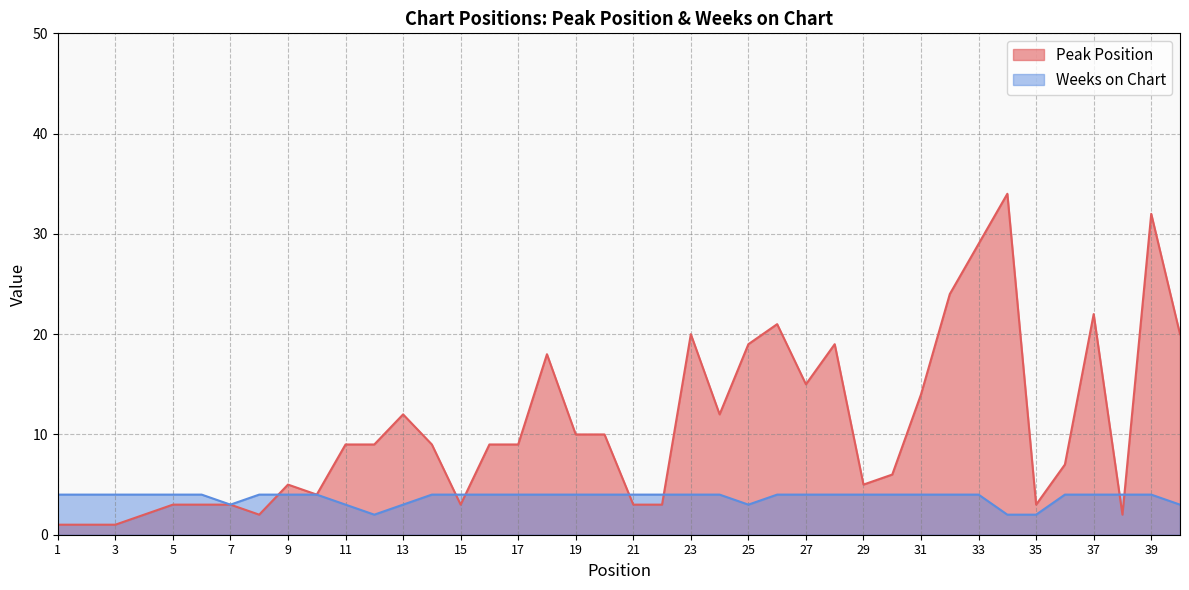

True or false: Peak Position has more than 0 points higher than both neighbors.

True